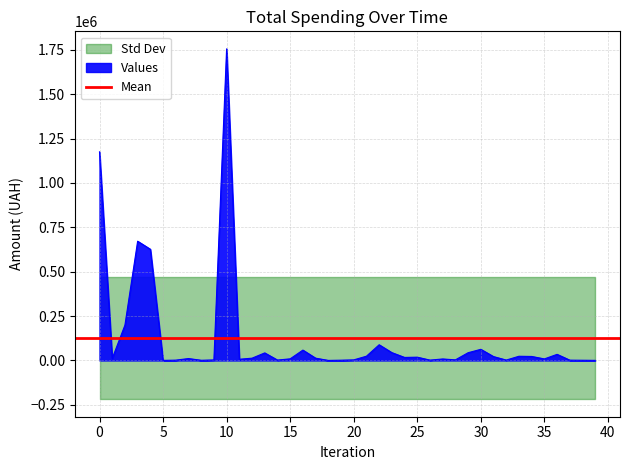

What is the greatest value displayed?

1755310.5